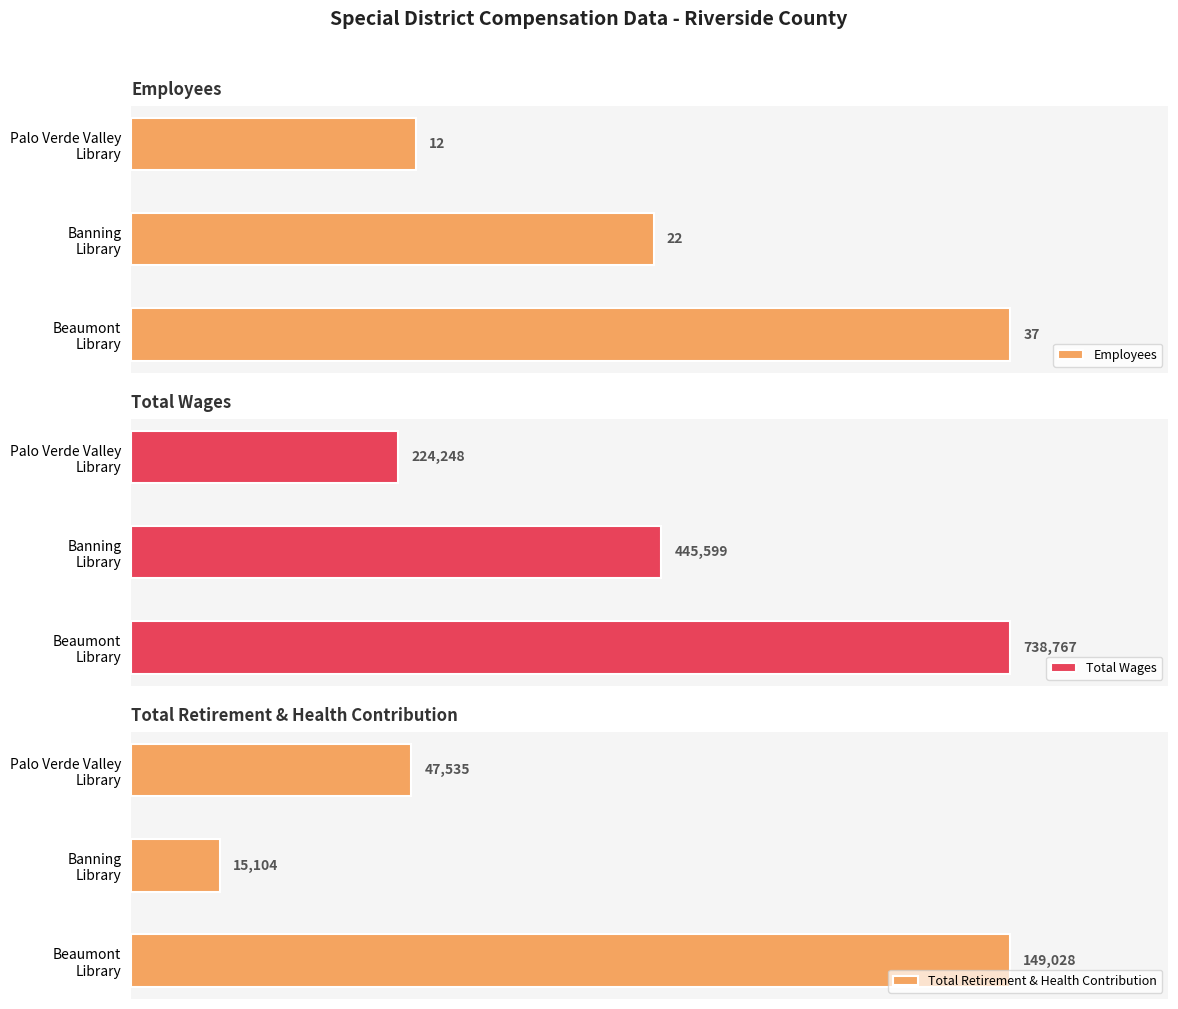

Which series has the largest range (max minus min)?

Total Wages